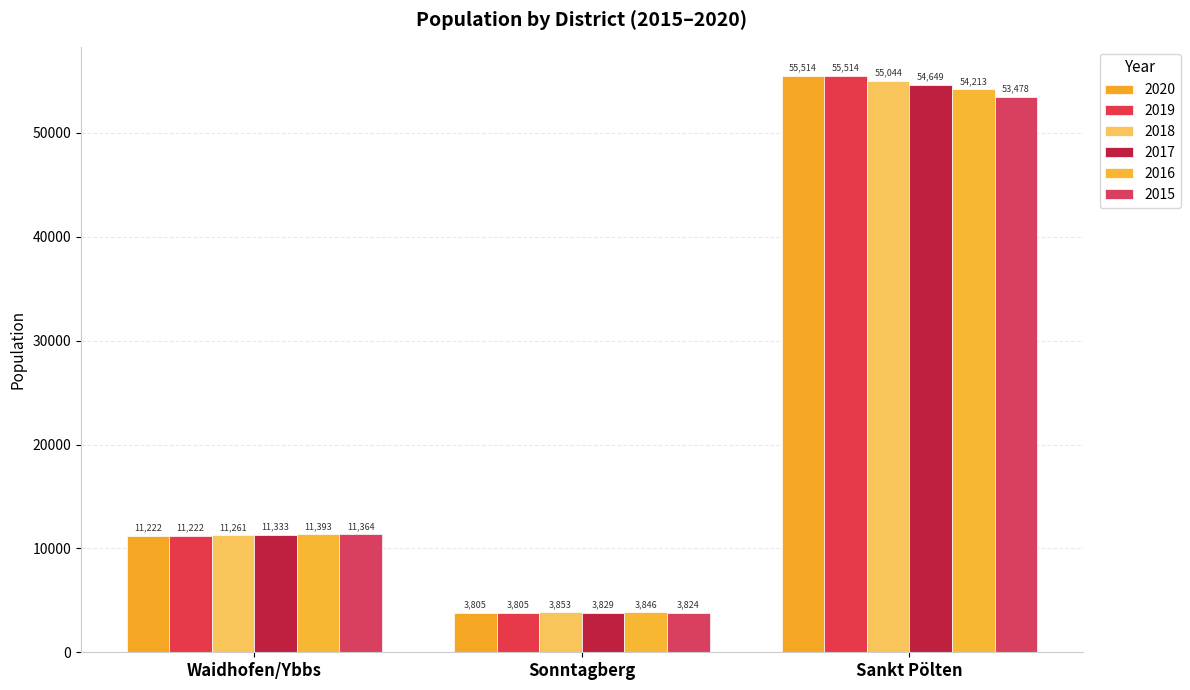

What is the difference between the maximum and minimum values in the 2018 series?

51191